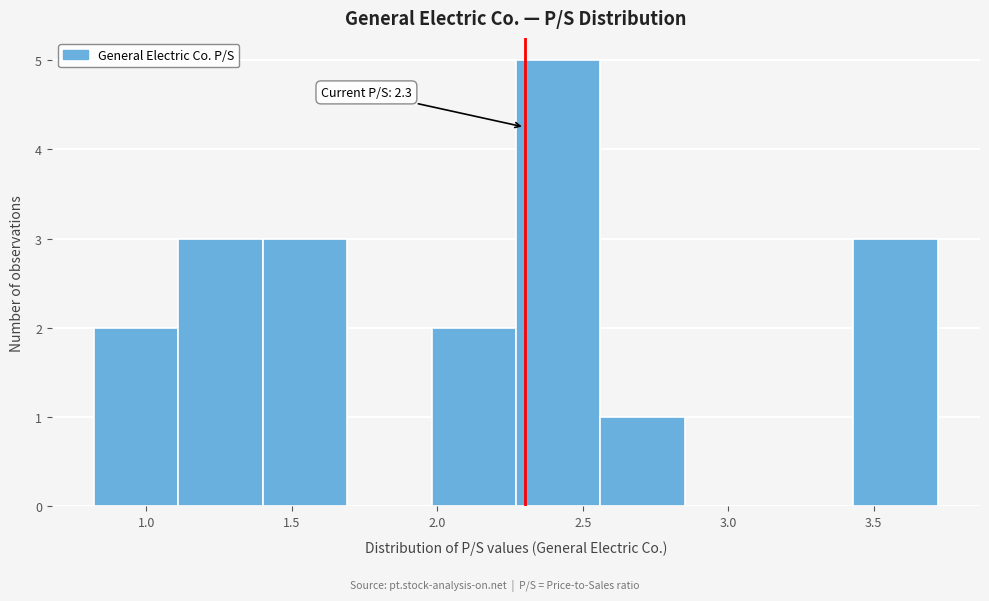

Over which range of the x-axis is the bar tallest?

2.27 to 2.56